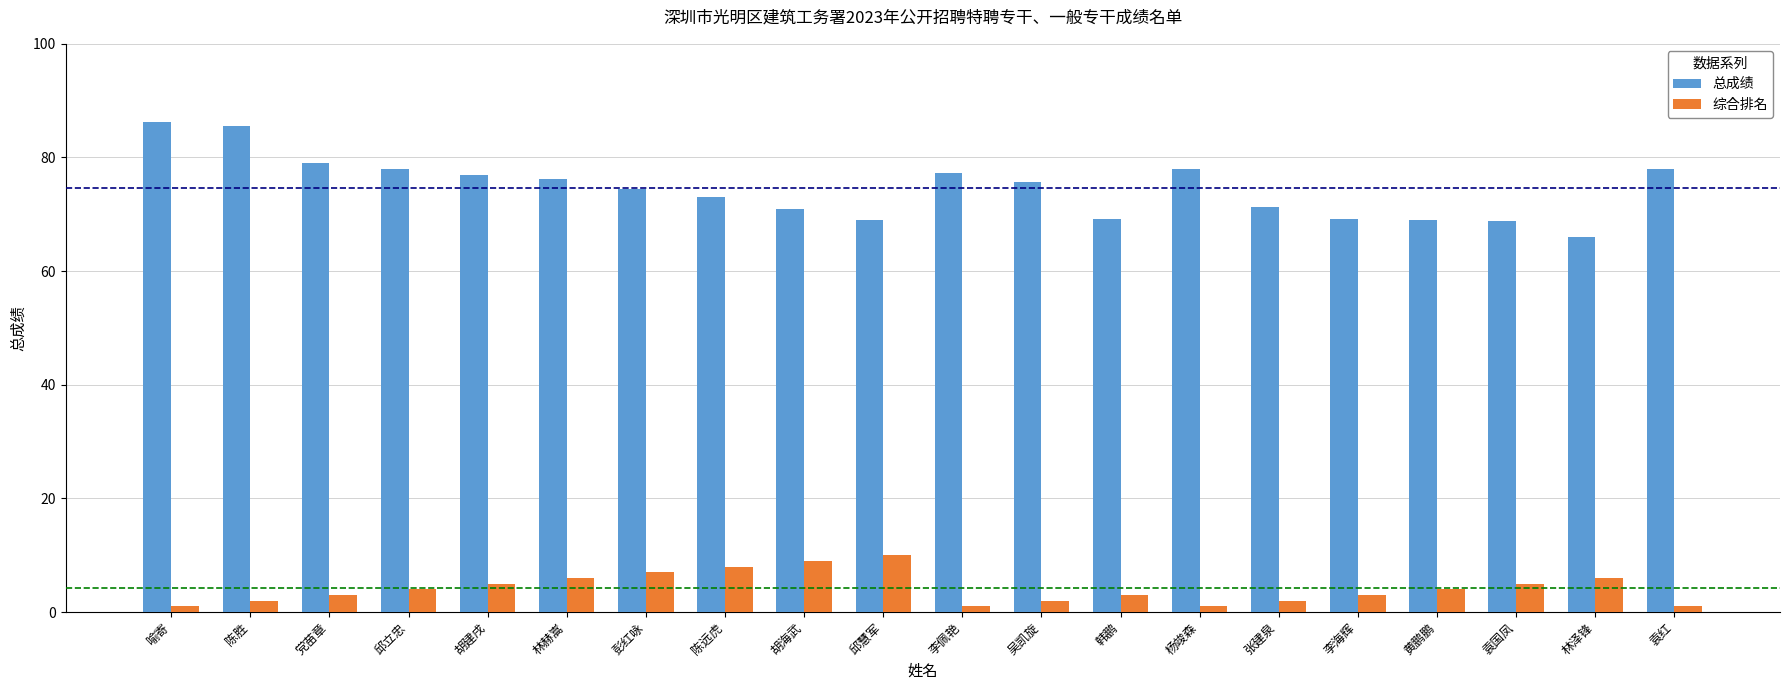

Between 陈胜 and 韩鹏, which series saw the biggest shift?

总成绩